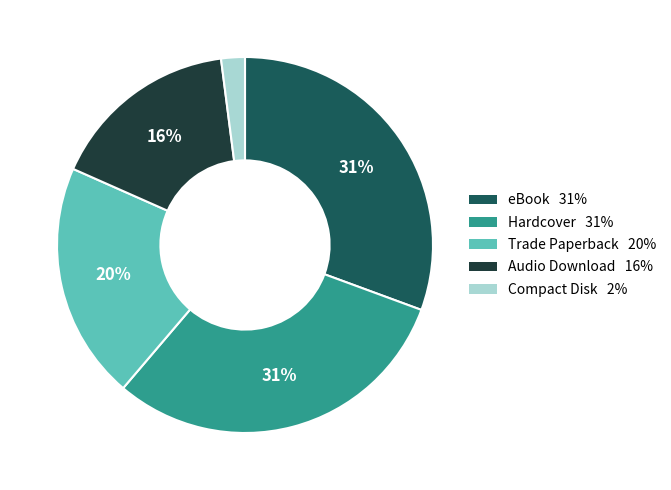

Approximately how many times larger is the value at eBook compared to Audio Download?

1.9